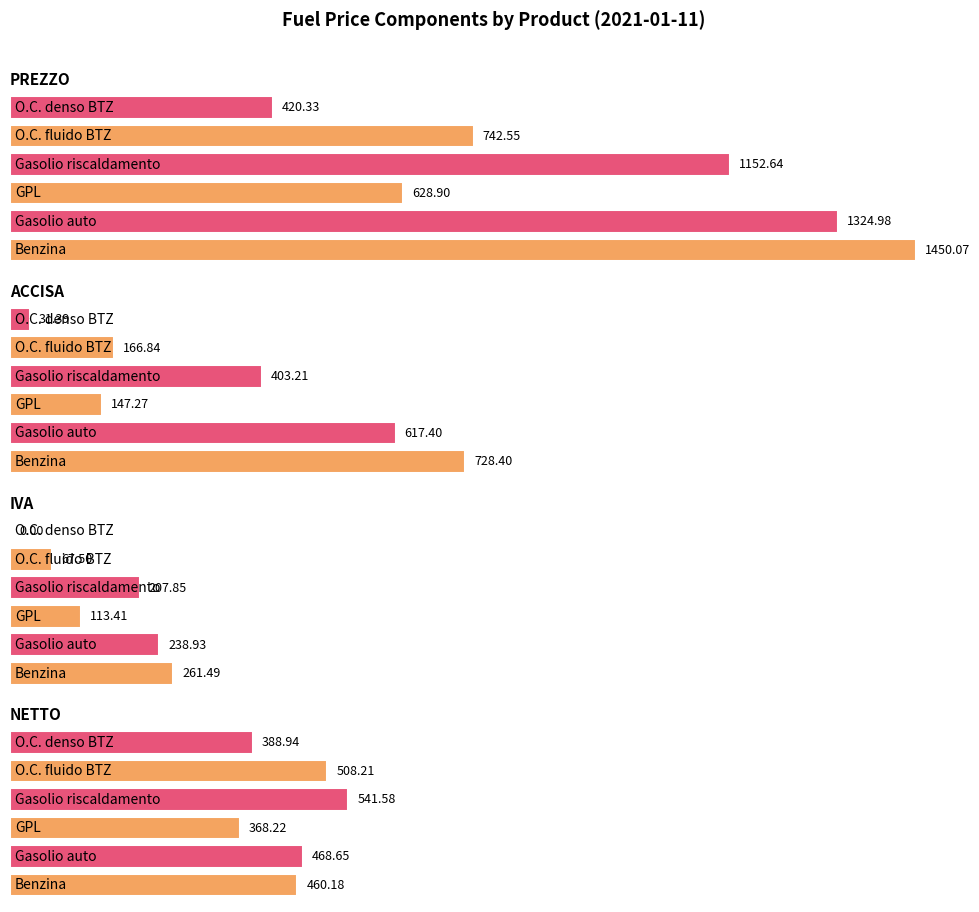

What is the sum of the NETTO values at O.C. denso BTZ and Gasolio auto?

857.6